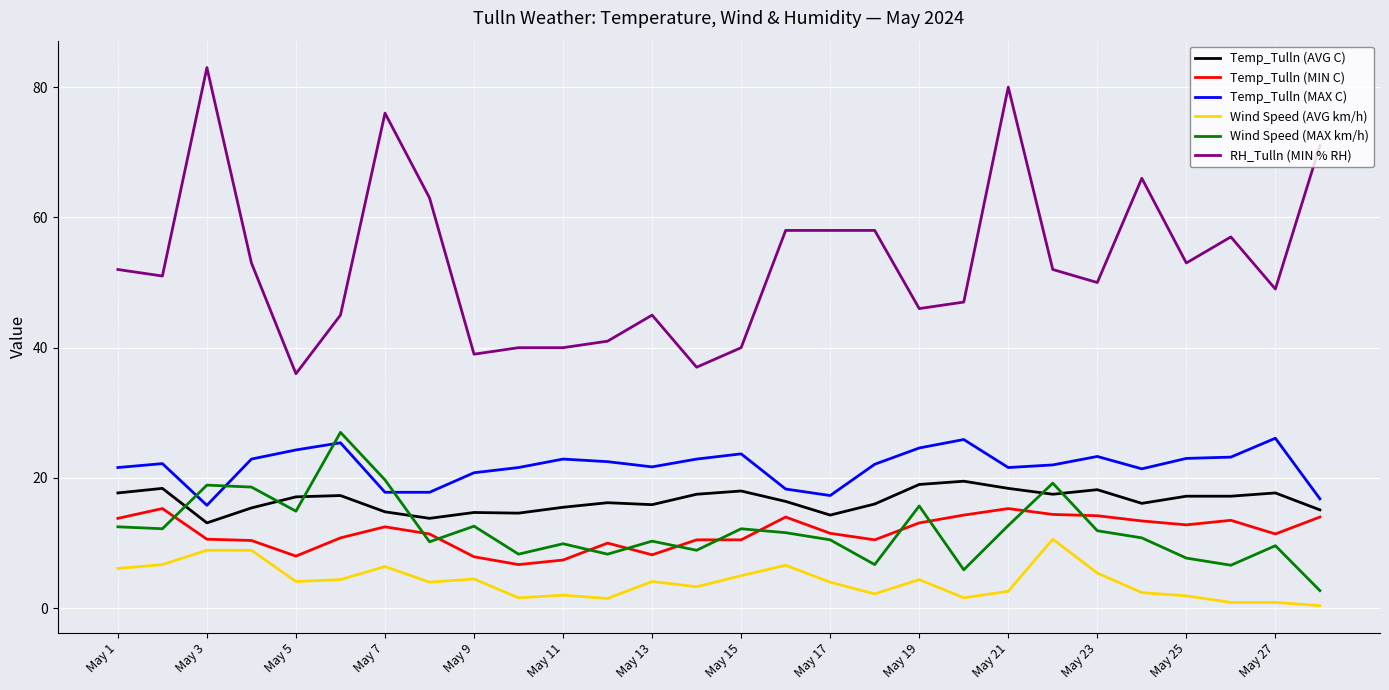

Which series has the largest total across all categories?

RH_Tulln (MIN % RH)